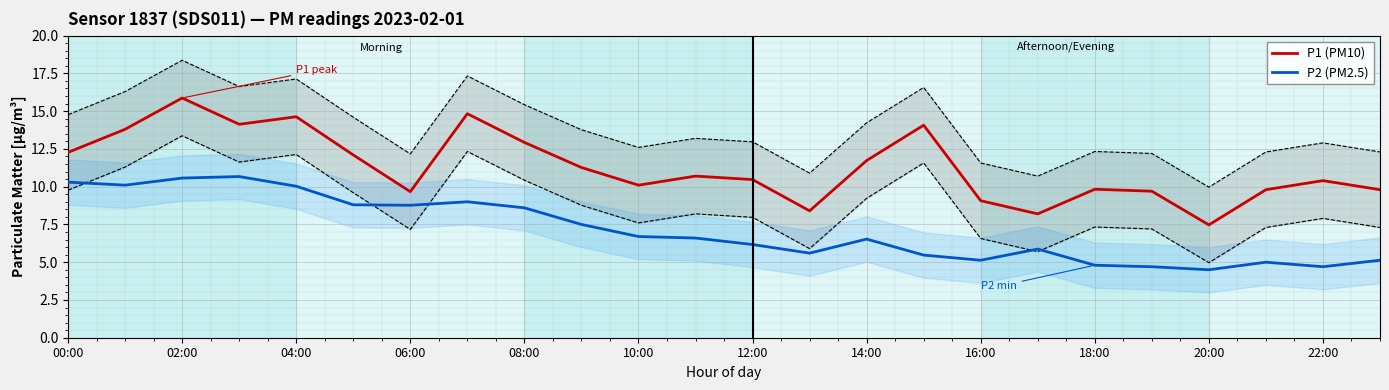

How many values in the P1 (PM10) series exceed 10?

15